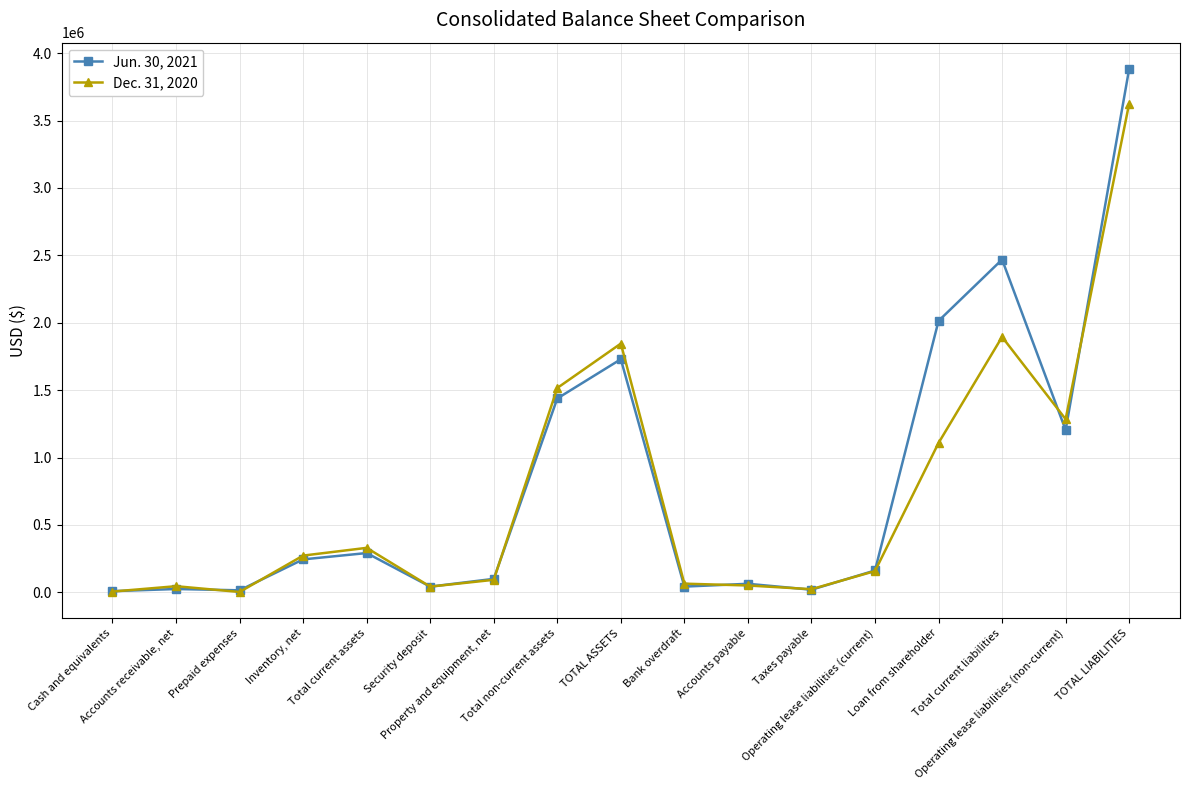

True or false: Jun. 30, 2021 and Dec. 31, 2020 intersect in this chart.

True